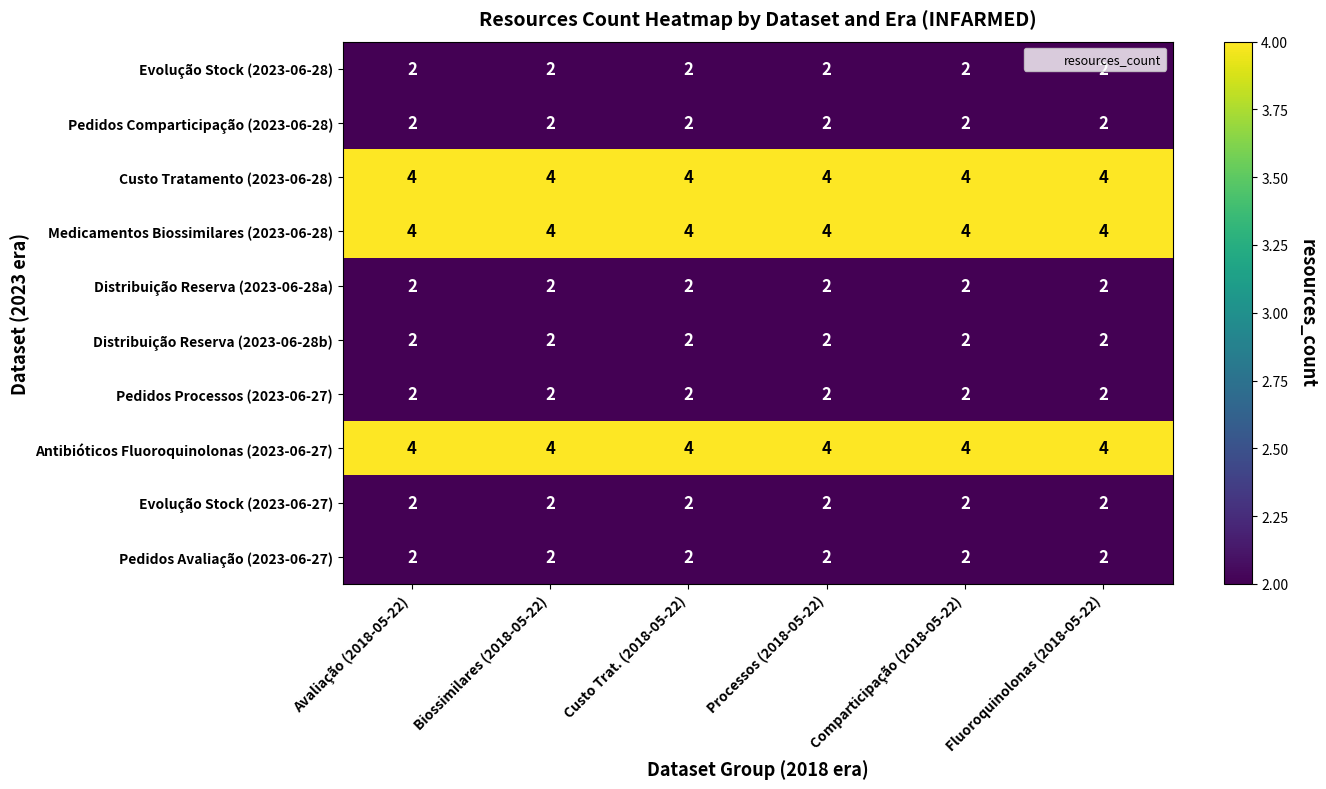

The Pedidos Processos (2023-06-27) series shows 2 at Comparticipação (2018-05-22). True or false?

True